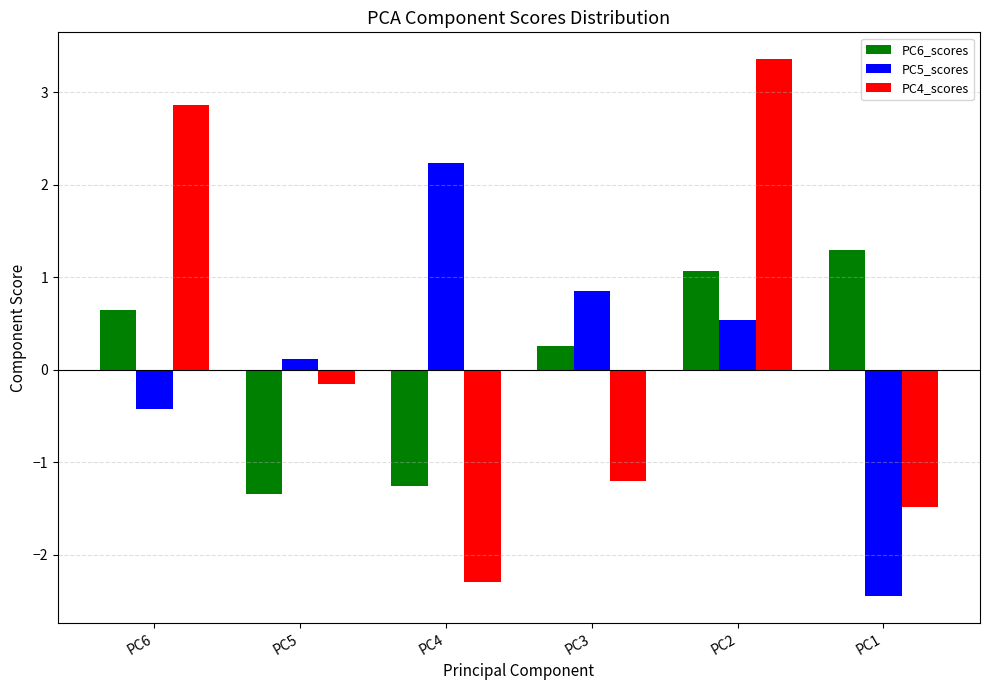

Reading left to right, transcribe all the data shown in this chart.

PC6_scores: PC6=0.6	PC5=-1.3	PC4=-1.3	PC3=0.3	PC2=1.1	PC1=1.3
PC5_scores: PC6=-0.4	PC5=0.1	PC4=2.2	PC3=0.8	PC2=0.5	PC1=-2.4
PC4_scores: PC6=2.9	PC5=-0.2	PC4=-2.3	PC3=-1.2	PC2=3.4	PC1=-1.5